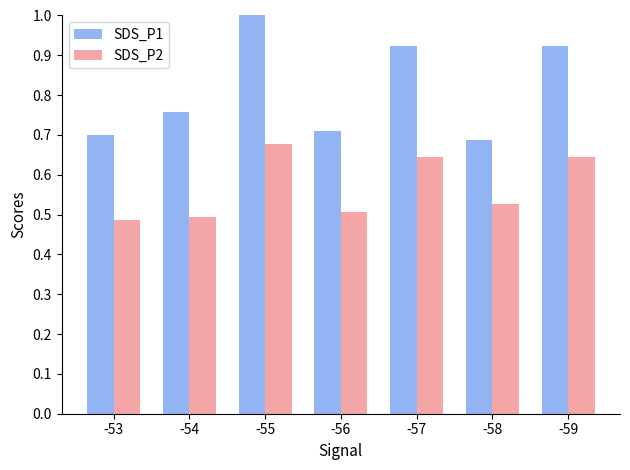

How many groups of bars are there?

7